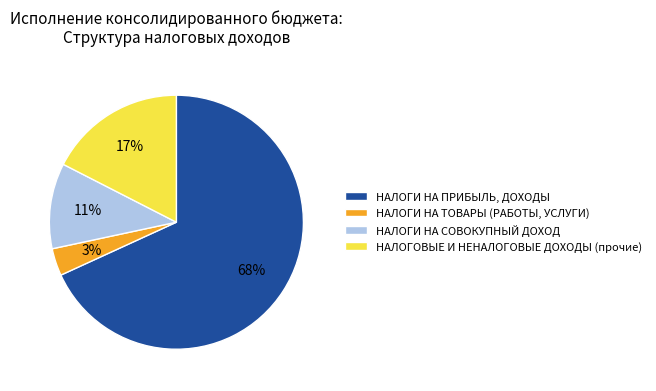

Which category has the biggest portion of the pie?

НАЛОГИ НА ПРИБЫЛЬ, ДОХОДЫ